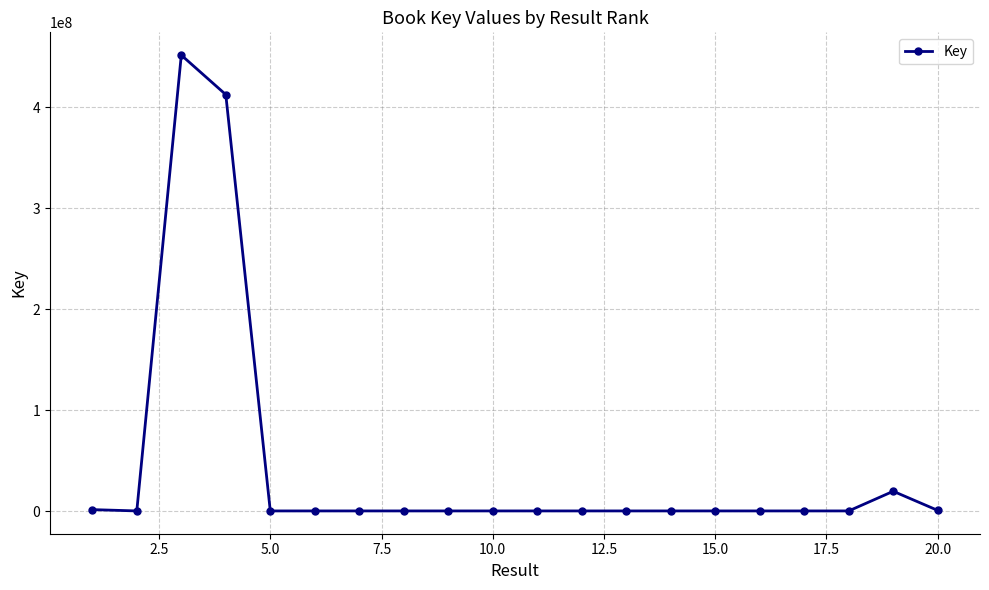

How many data points are less than 160339?

10